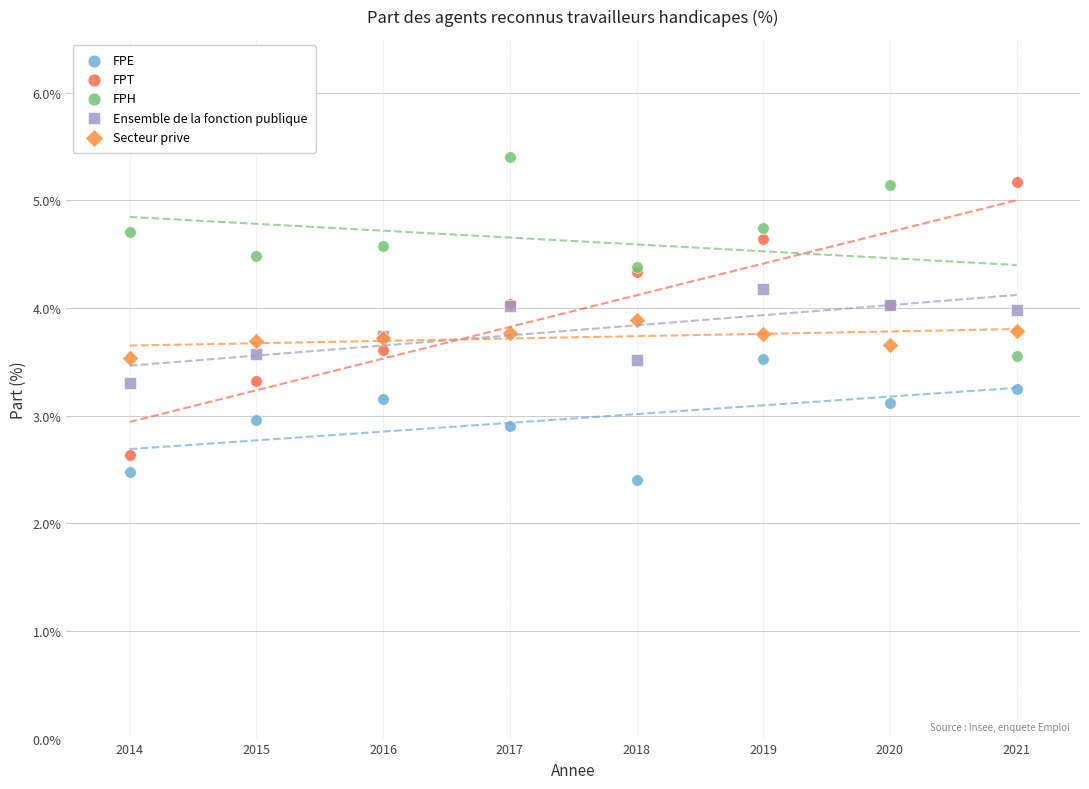

Which series has the largest Y range (max minus min)?

FPT